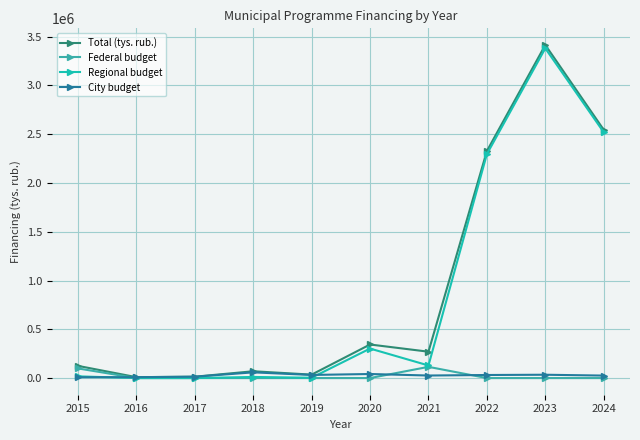

Where does the City budget series first go above 31466?

2018